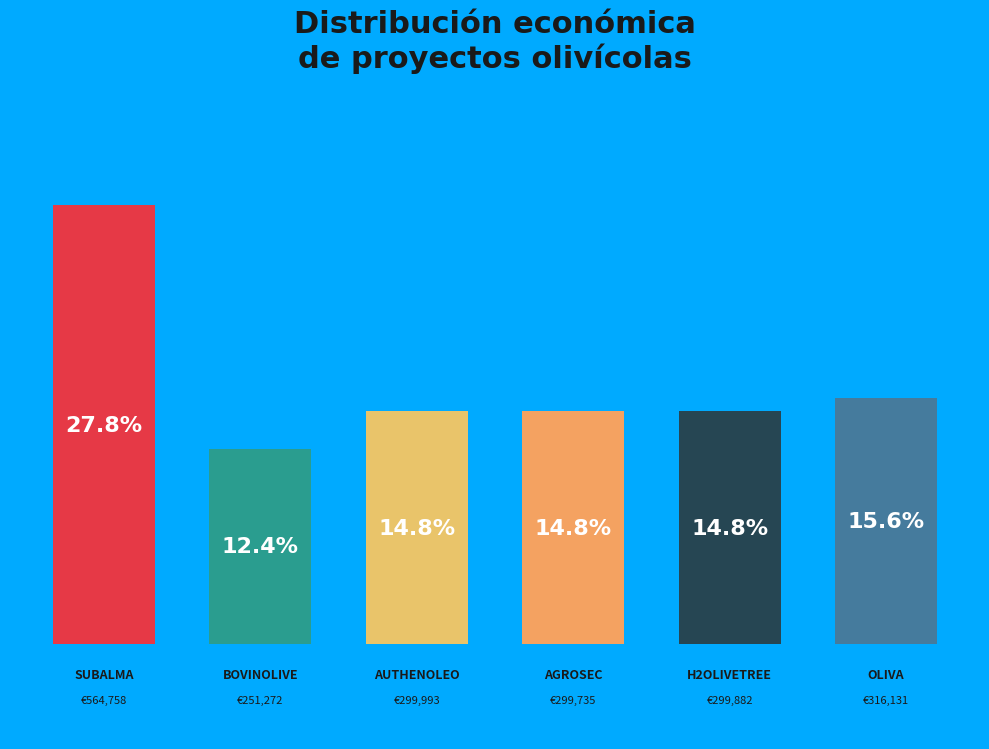

How many segments does this pie chart have?

6